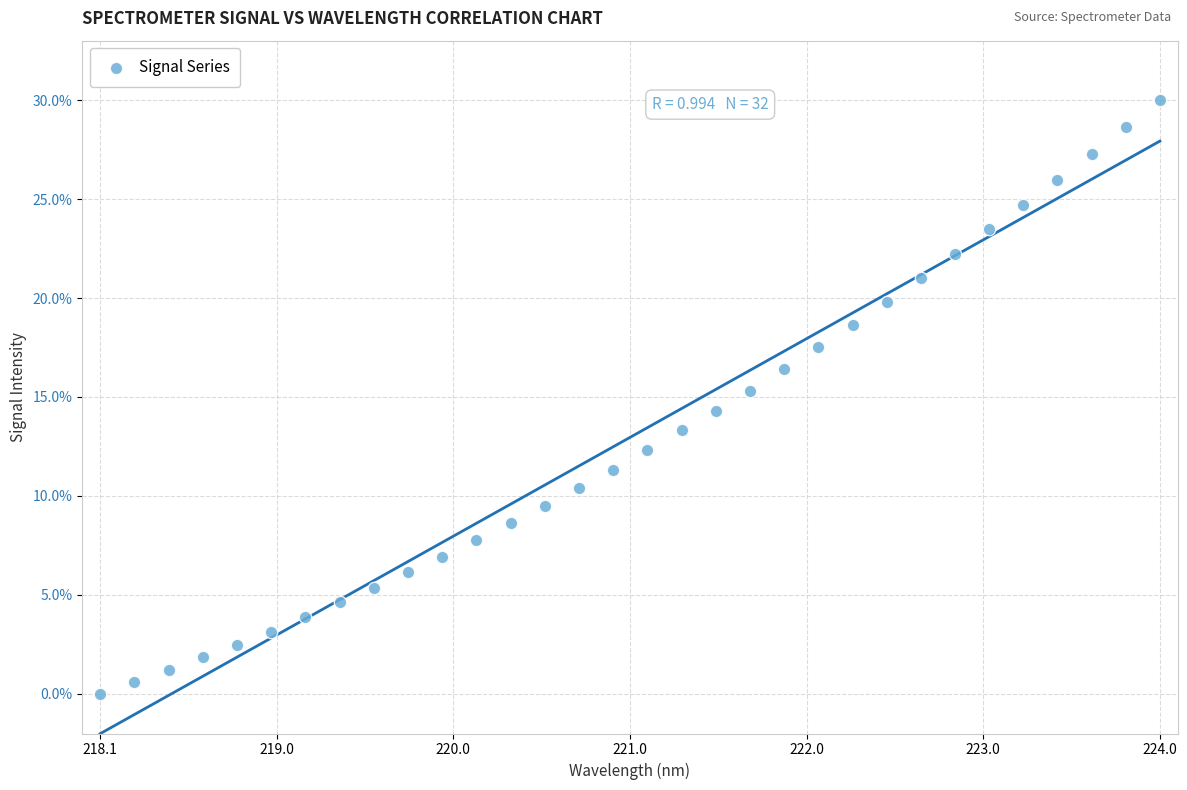

What is the range of X values (max minus min)?

5.9